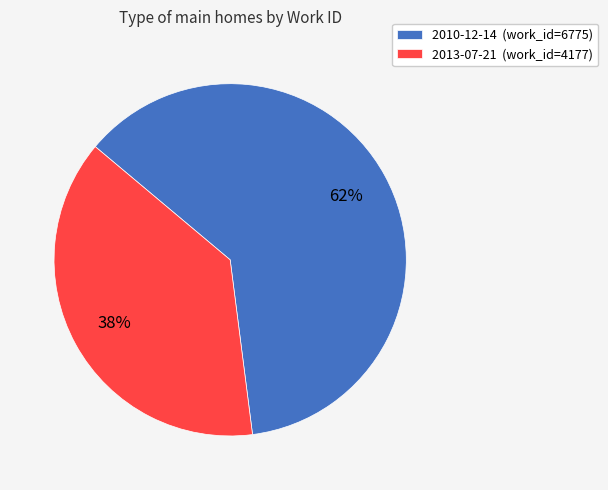

To the nearest percent, what is the difference between the 2013-07-21 and 2010-12-14 slice percentages?

24%